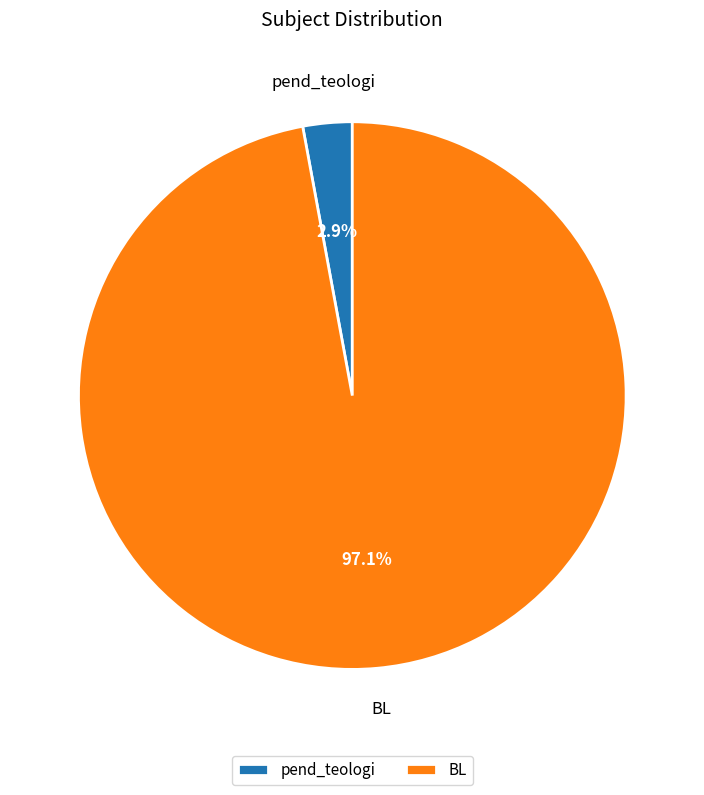

Rank the categories by value from lowest to highest.

pend_teologi, BL